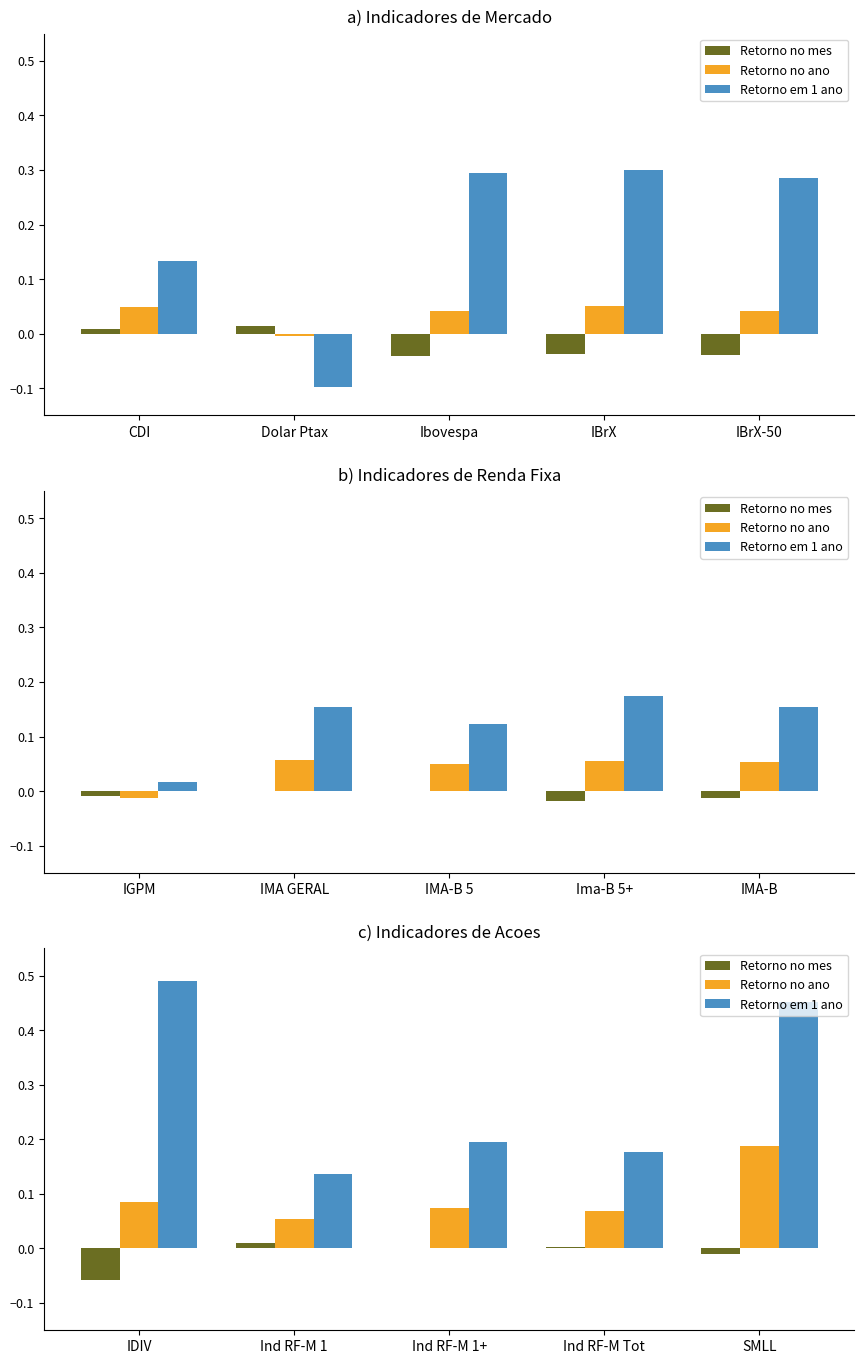

What is the average value of the Retorno no ano series?

0.1